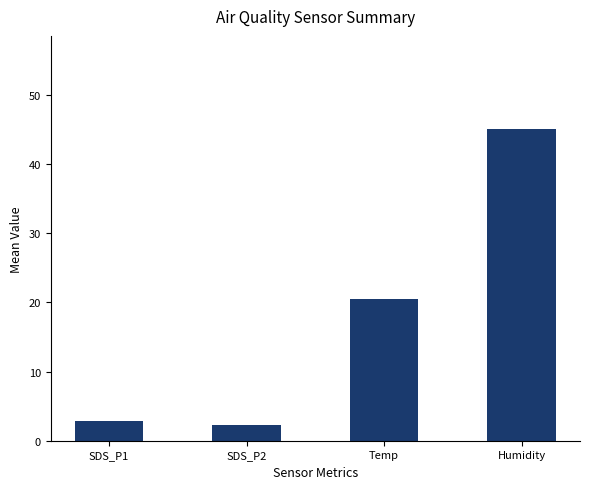

Reading right to left, extract all data points from this chart.

Humidity=45.0	Temp=20.5	SDS_P2=2.3	SDS_P1=2.9